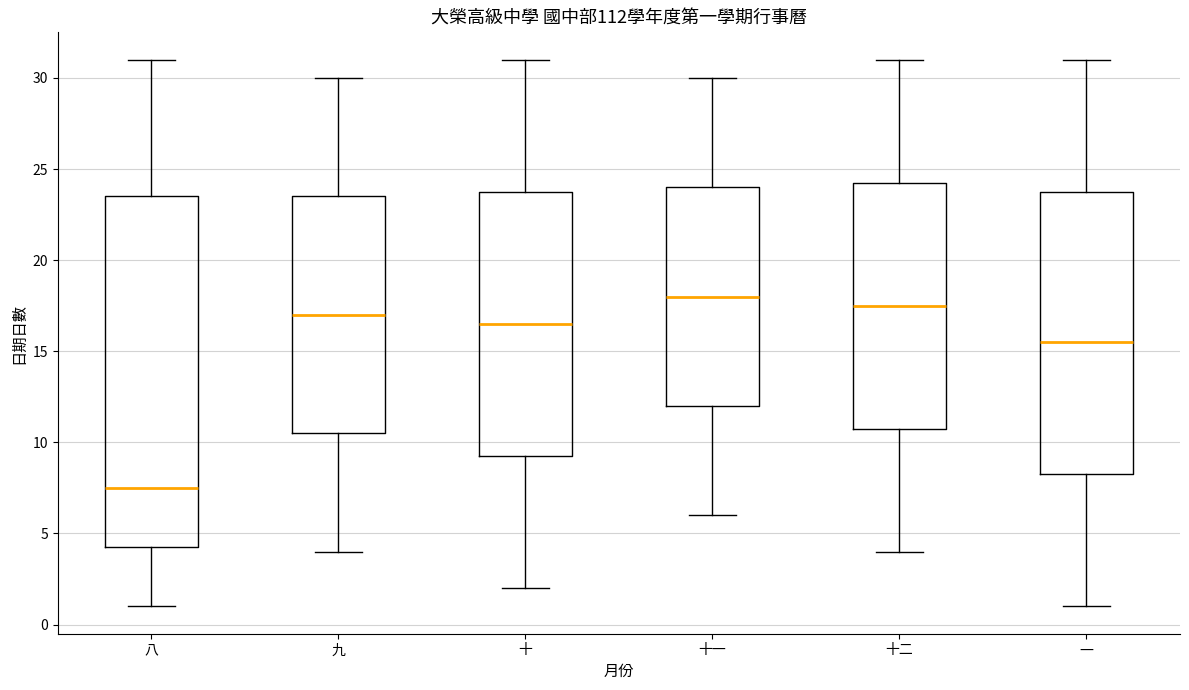

Reading left to right, transcribe this box plot: for each box, give where its median line is, the range the box spans, and where its two whiskers end, as read against the y-axis. The values are not printed on the chart, so give them approximately, as read against the axis.

八: median 7.5, box 4.5 to 23.5, whiskers 1.0 to 31.0
九: median 17.0, box 10.5 to 23.5, whiskers 4.0 to 30.0
十: median 16.5, box 9.5 to 24.0, whiskers 2.0 to 31.0
十一: median 18.0, box 12.0 to 24.0, whiskers 6.0 to 30.0
十二: median 17.5, box 11.0 to 24.5, whiskers 4.0 to 31.0
一: median 15.5, box 8.5 to 24.0, whiskers 1.0 to 31.0